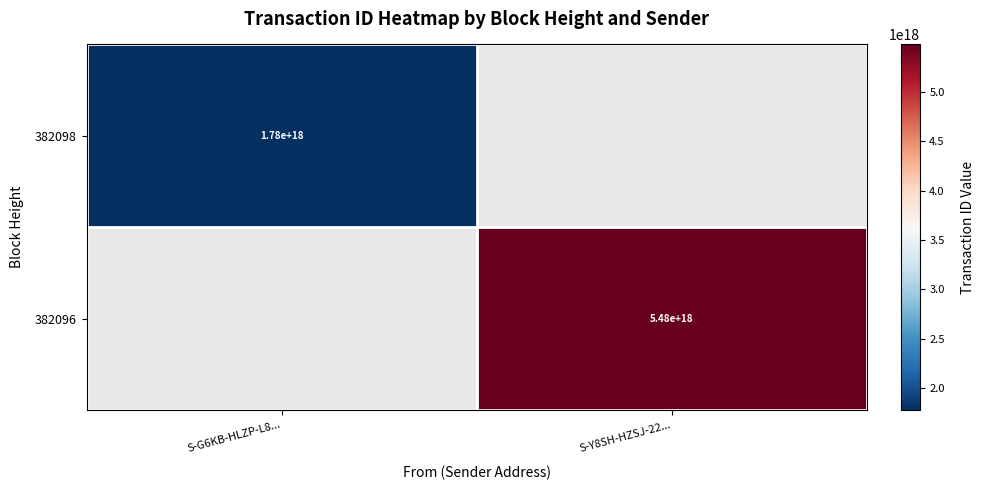

Is it true that 382098 equals 1780000000000000000 at S-G6KB-HLZP-L8...?

True